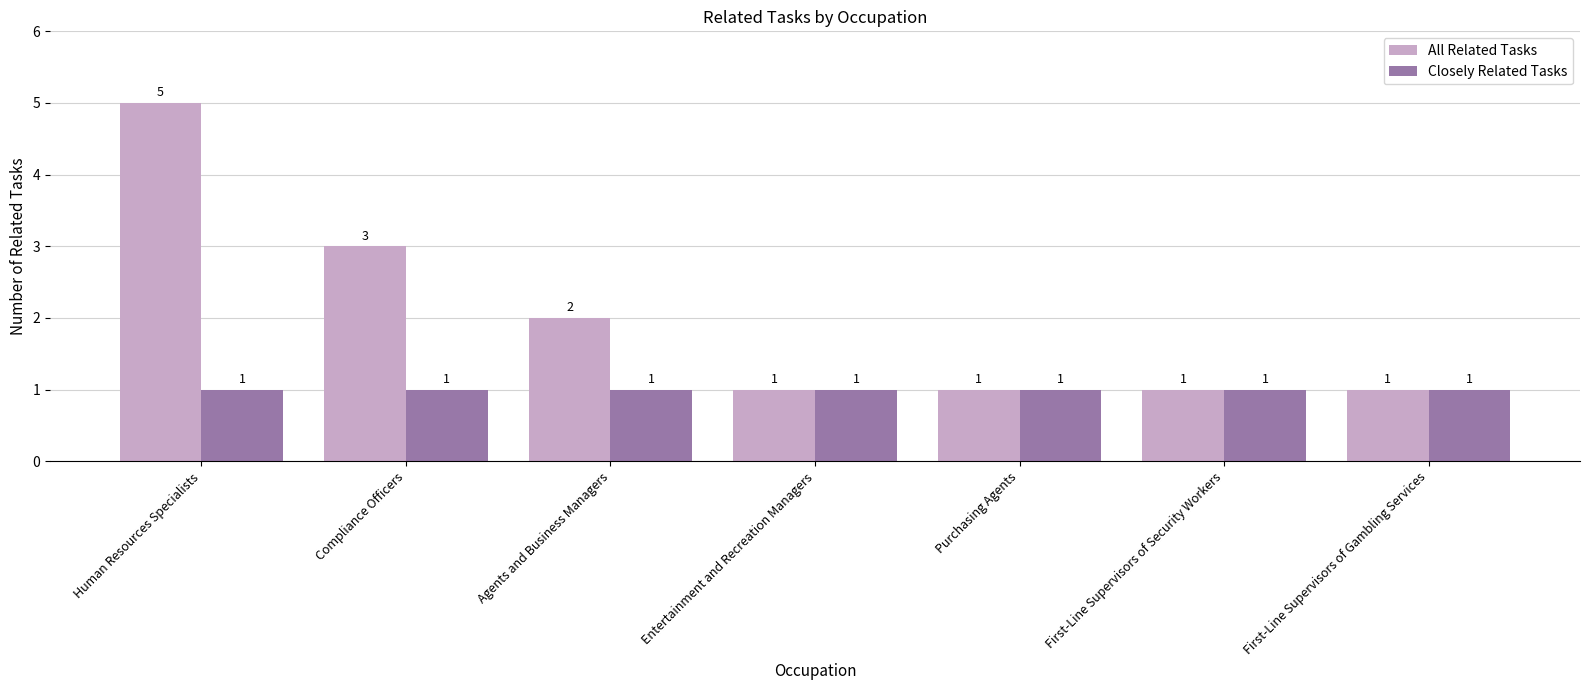

Reading left to right, list all the values displayed in this chart.

All Related Tasks: 5	3	2	1	1	1	1
Closely Related Tasks: 1	1	1	1	1	1	1